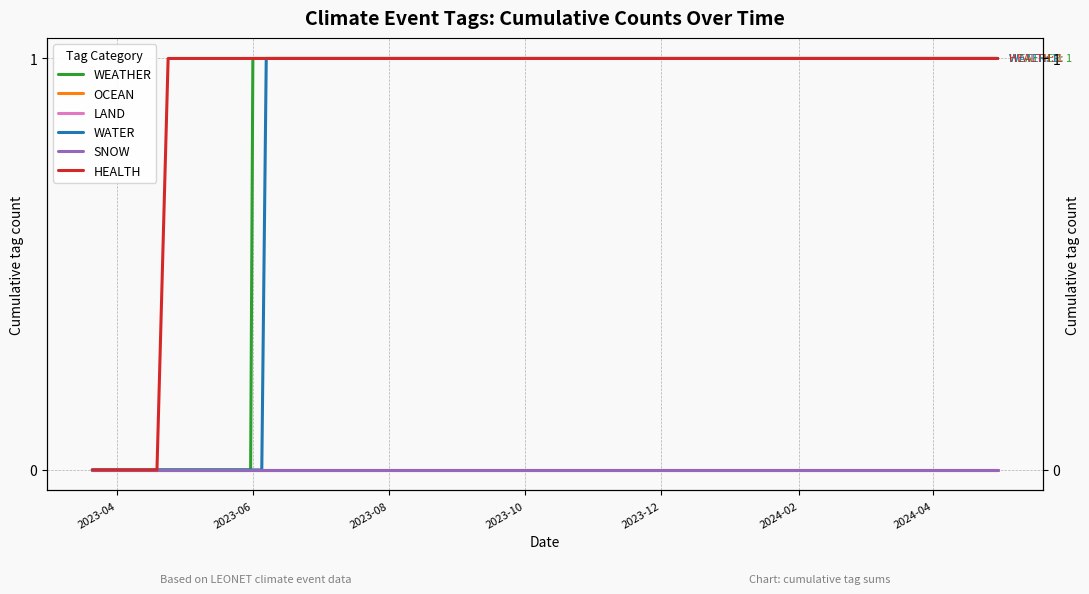

Does the chart have visible grid lines?

Yes